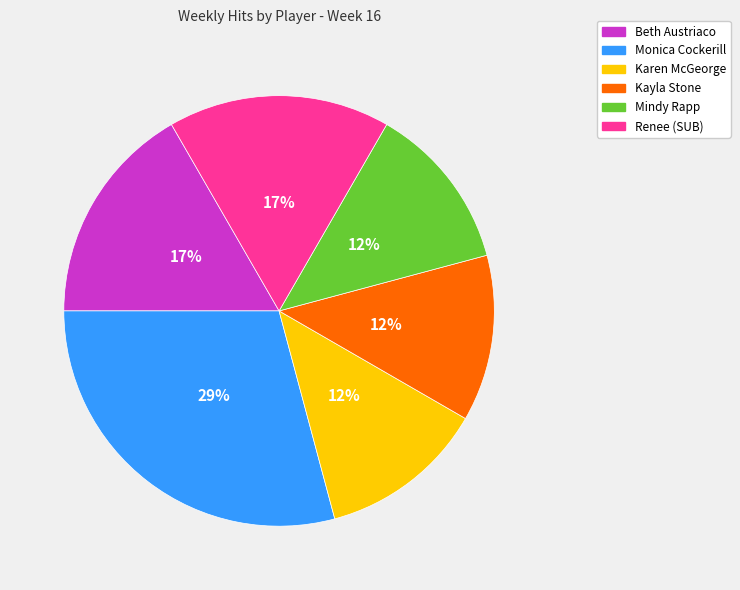

To the nearest percent, what portion does Monica Cockerill represent?

29%